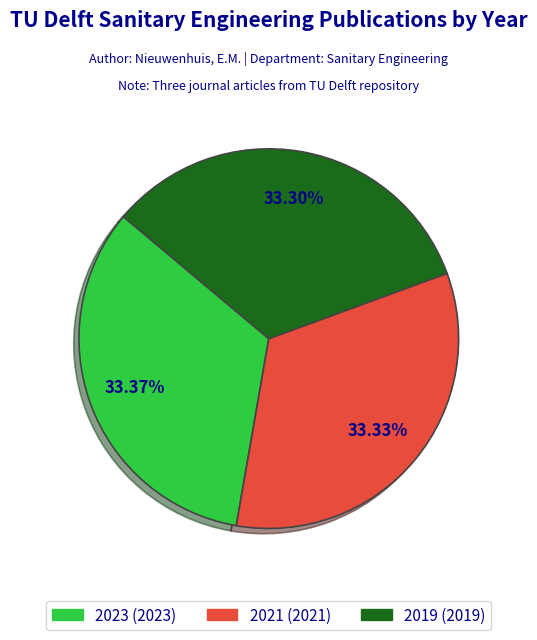

Does any single category account for the majority?

No